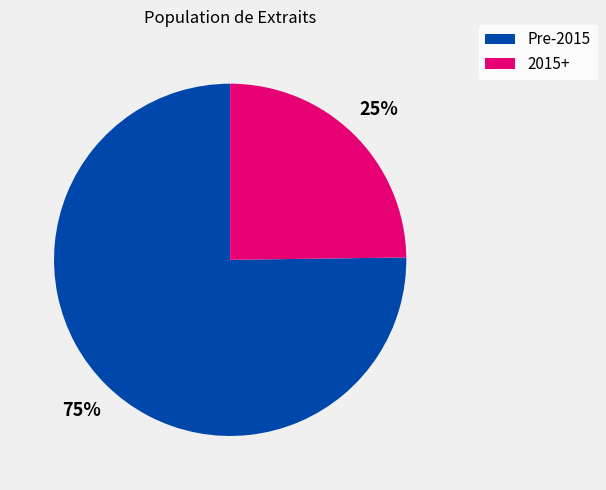

How many slices are in this pie chart?

2